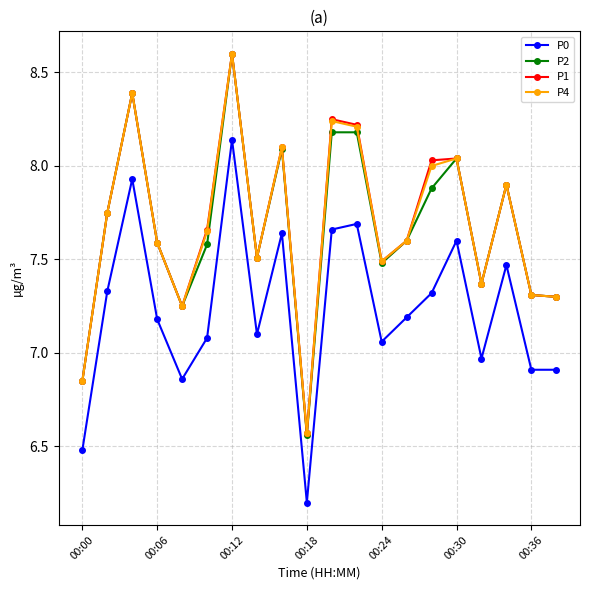

At how many categories does at least one series exceed 6?

20